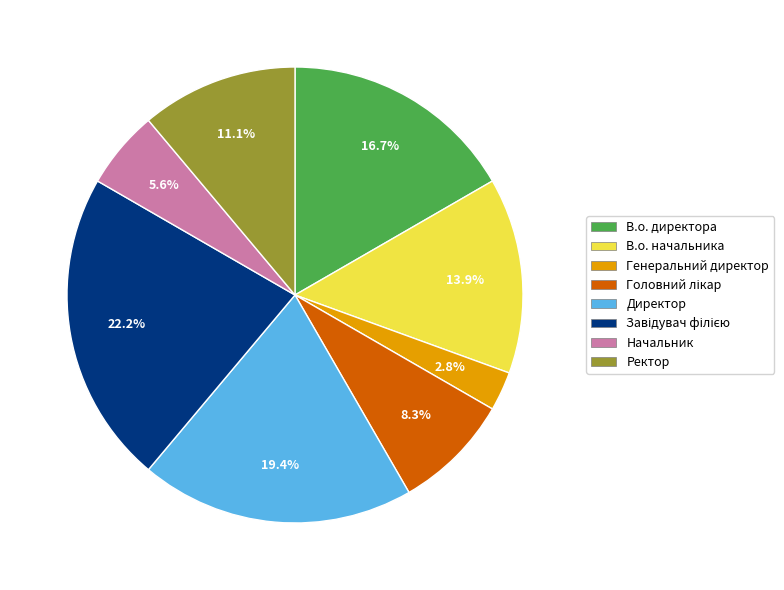

To the nearest percent, what is the combined percentage of Ректор and Генеральний директор?

14%